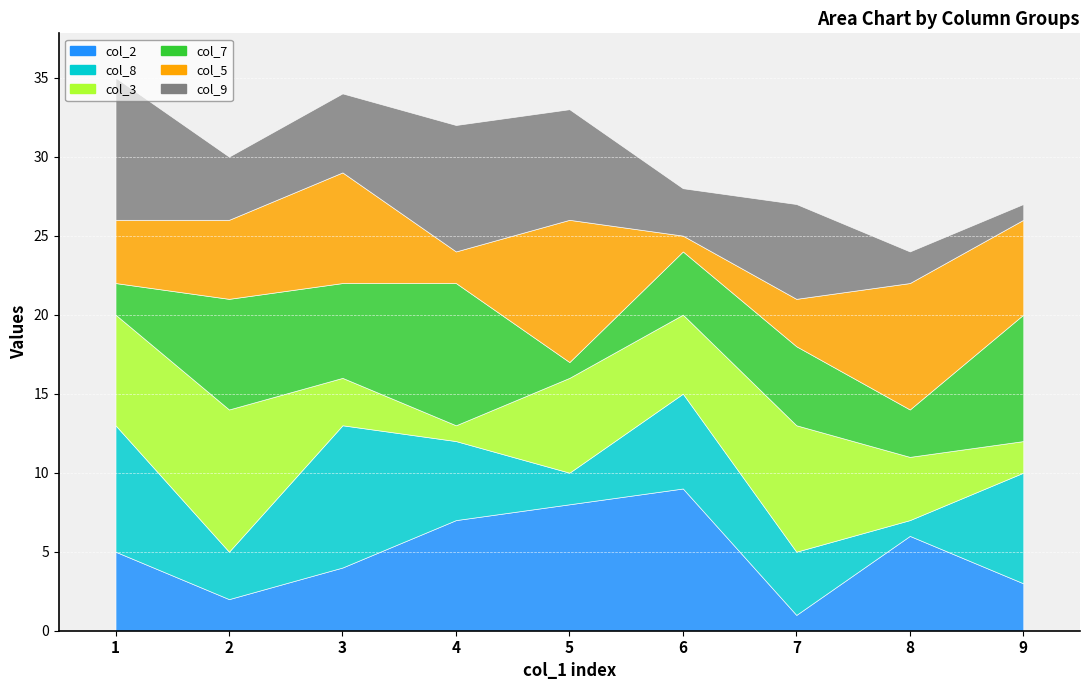

What is the lowest value of the col_7 series?

1